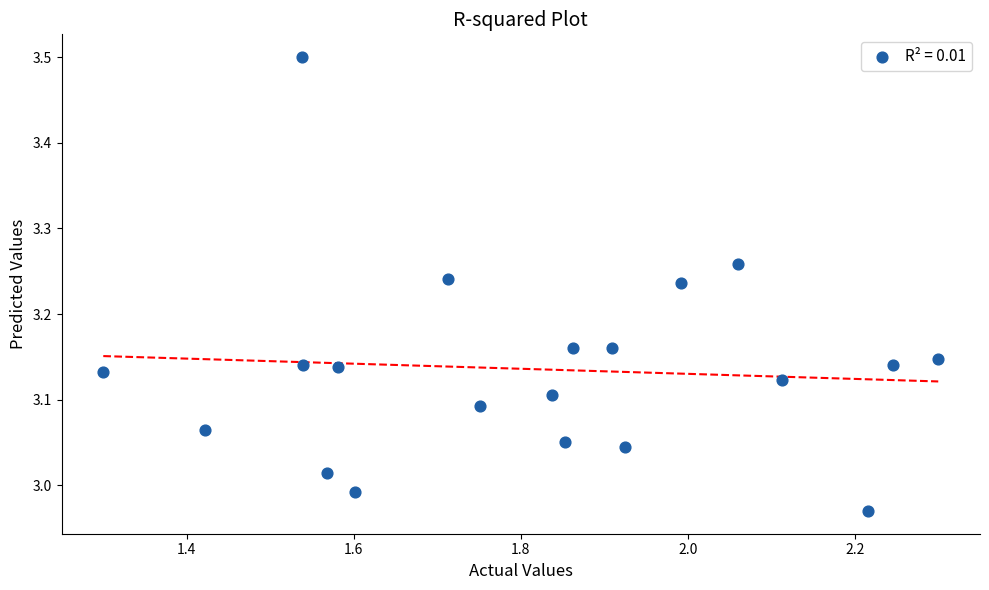

What is the range of X values (max minus min)?

1.0